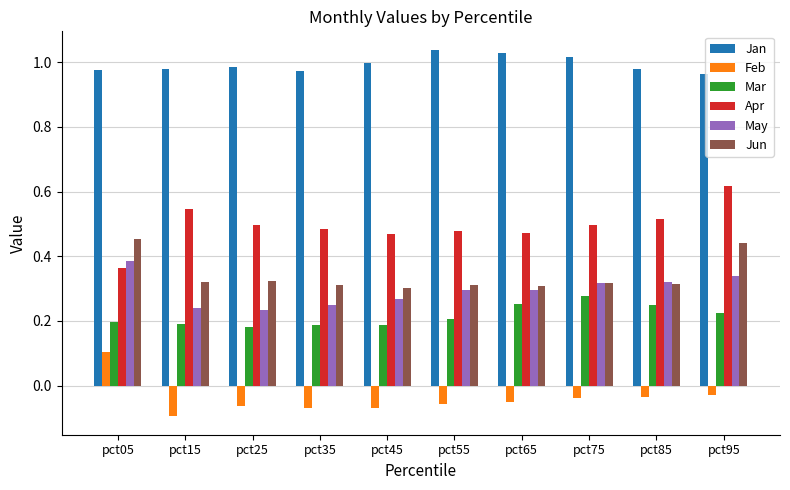

Is the value of Jan at pct55 greater than the value of Feb at pct85?

Yes